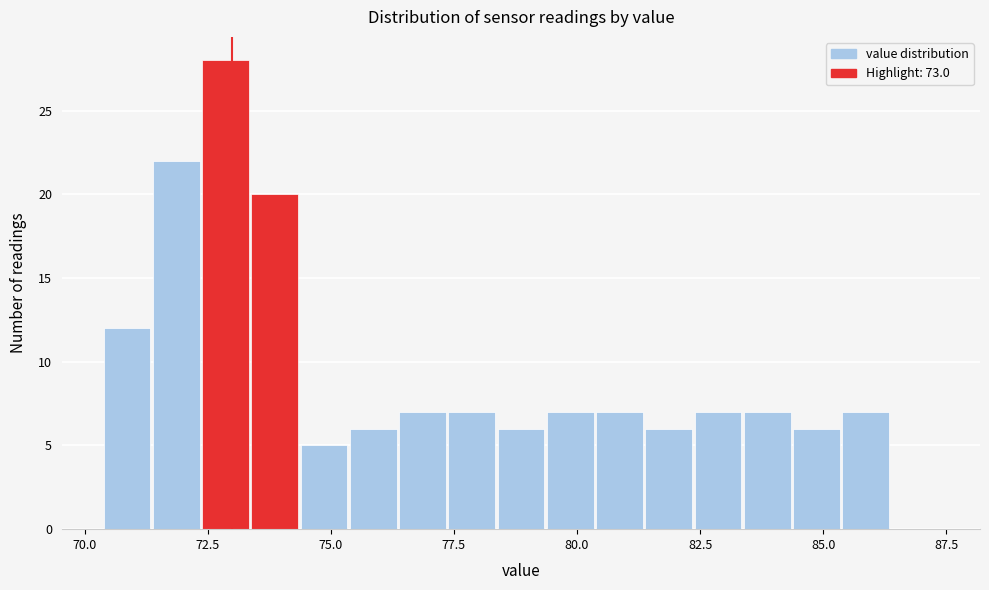

Read against the x-axis, roughly where is the centre of the tallest bar?

73.0